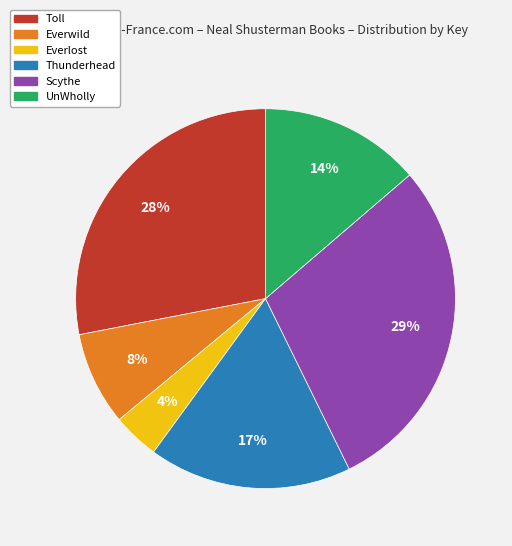

Which category has the biggest portion of the pie?

Scythe